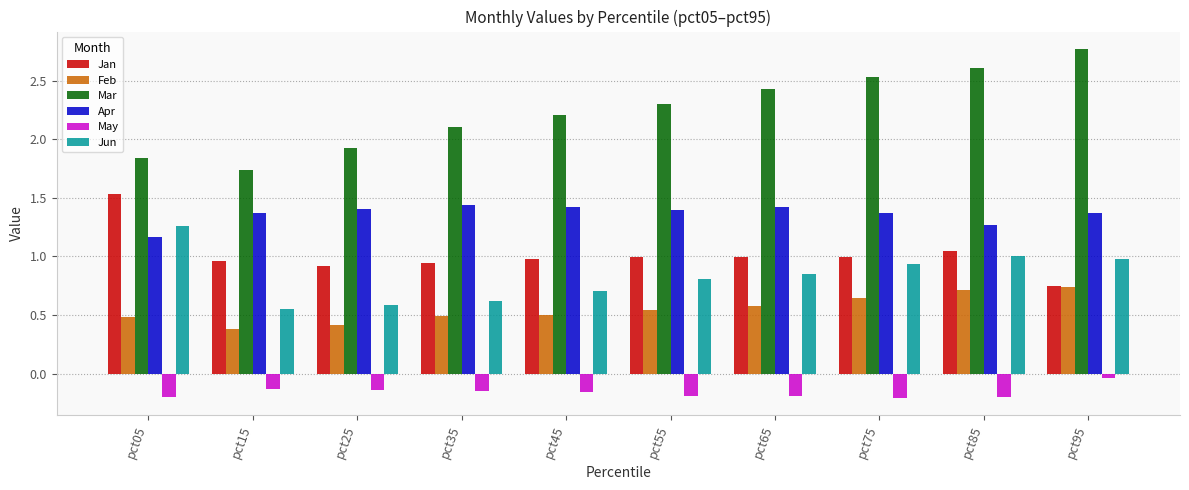

At how many categories does at least one series exceed 0?

10